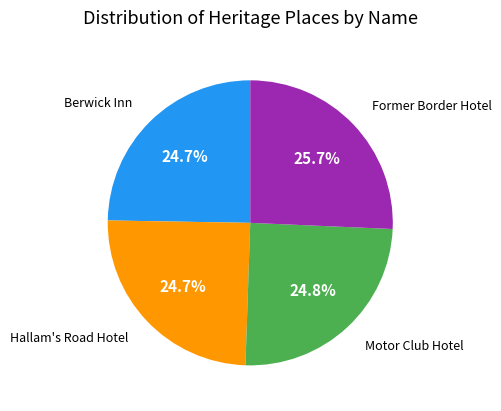

Is there a majority slice in this chart?

No